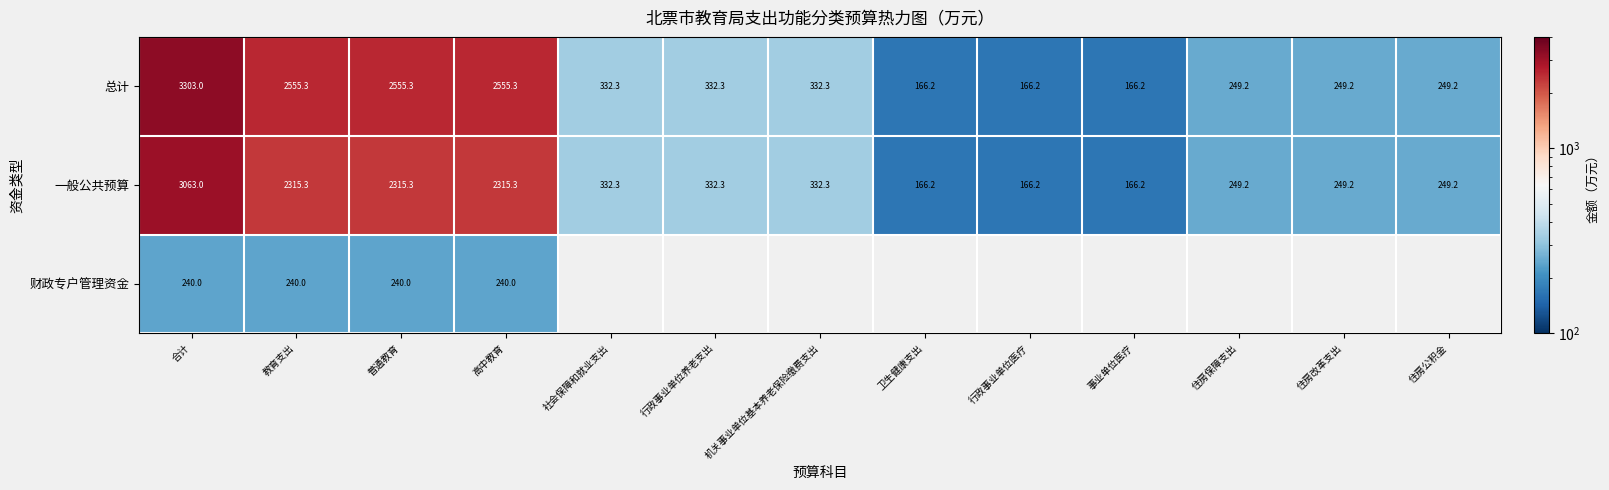

At which label does 一般公共预算 reach its peak?

合计